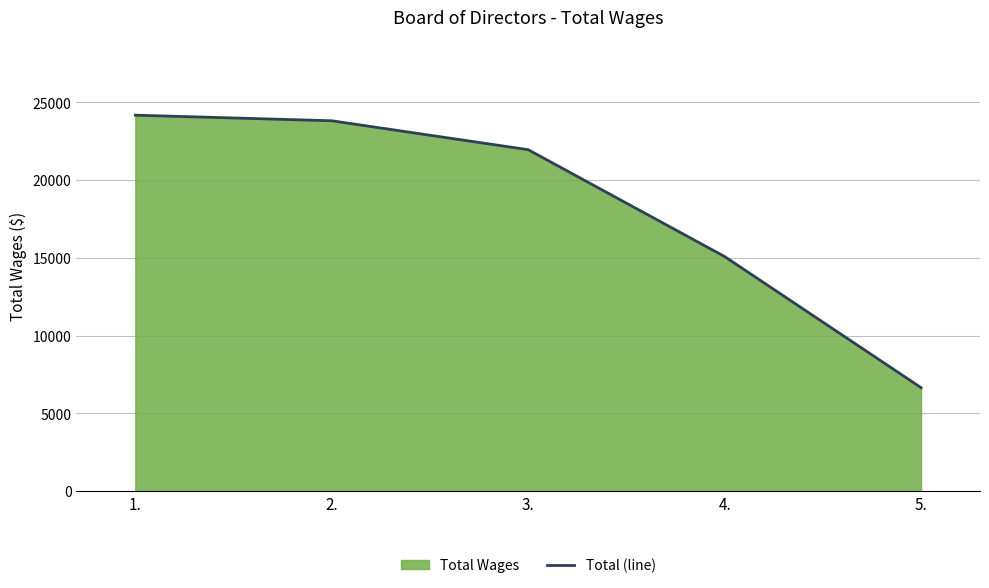

What position from the right is 3.?

3